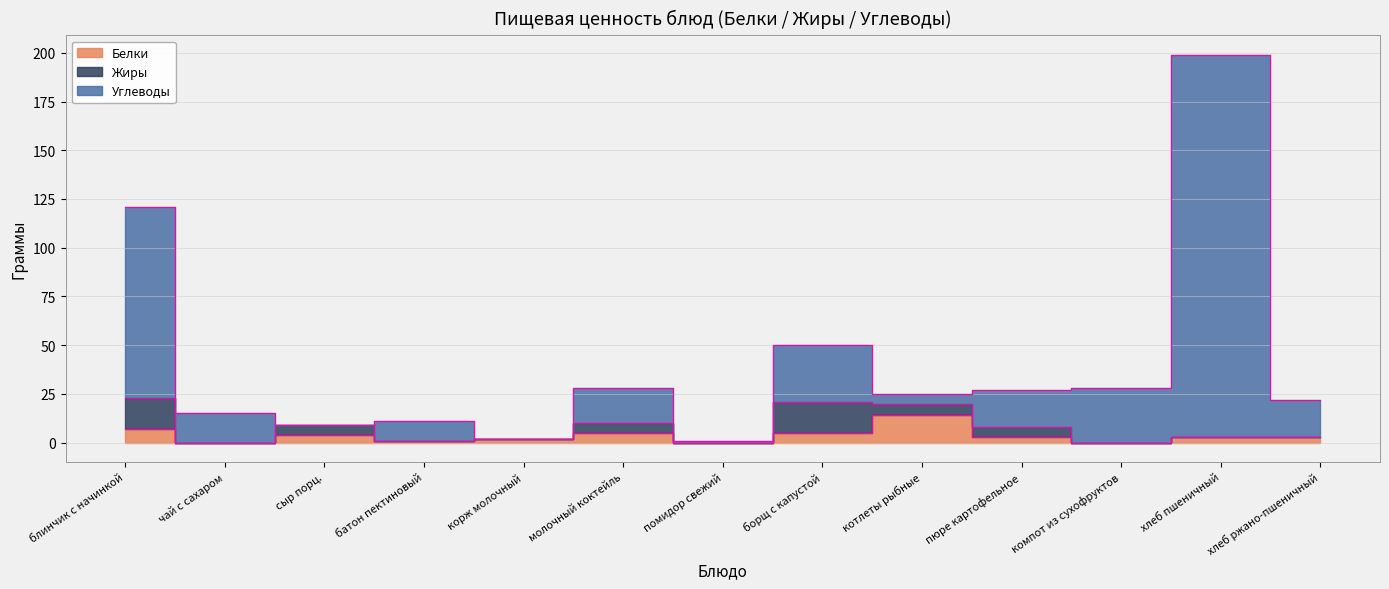

What is the sum of the Белки values at хлеб пшеничный and котлеты рыбные?

17